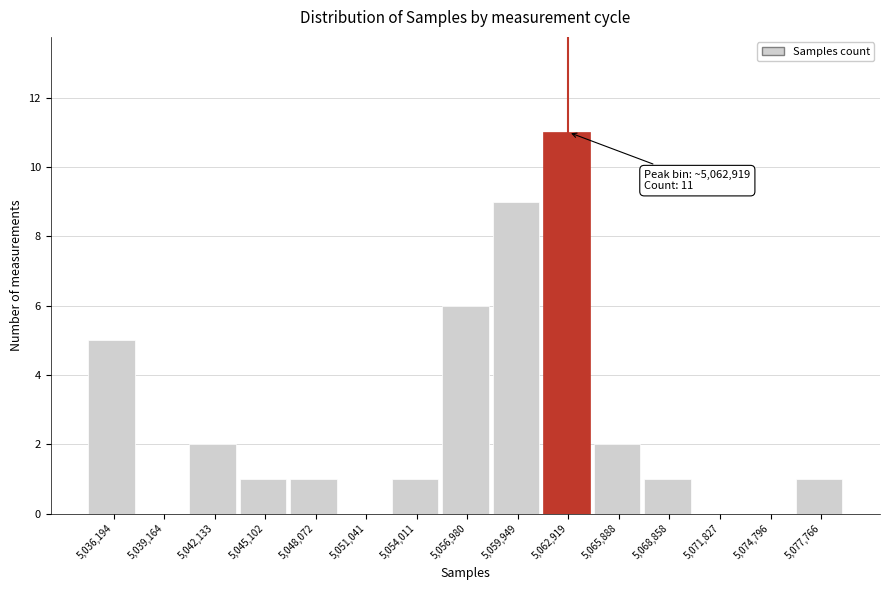

Over which range of the x-axis is the bar tallest?

5061500 to 5064500